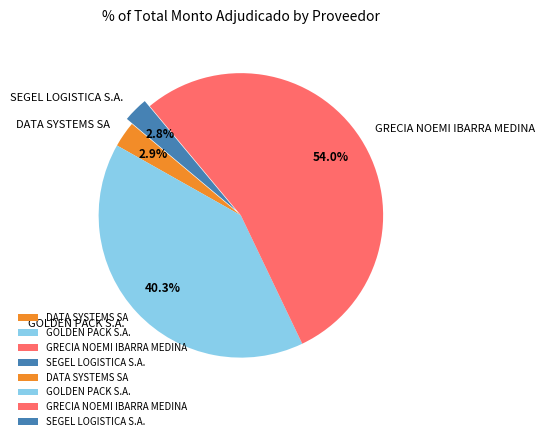

Is there a majority slice in this chart?

Yes